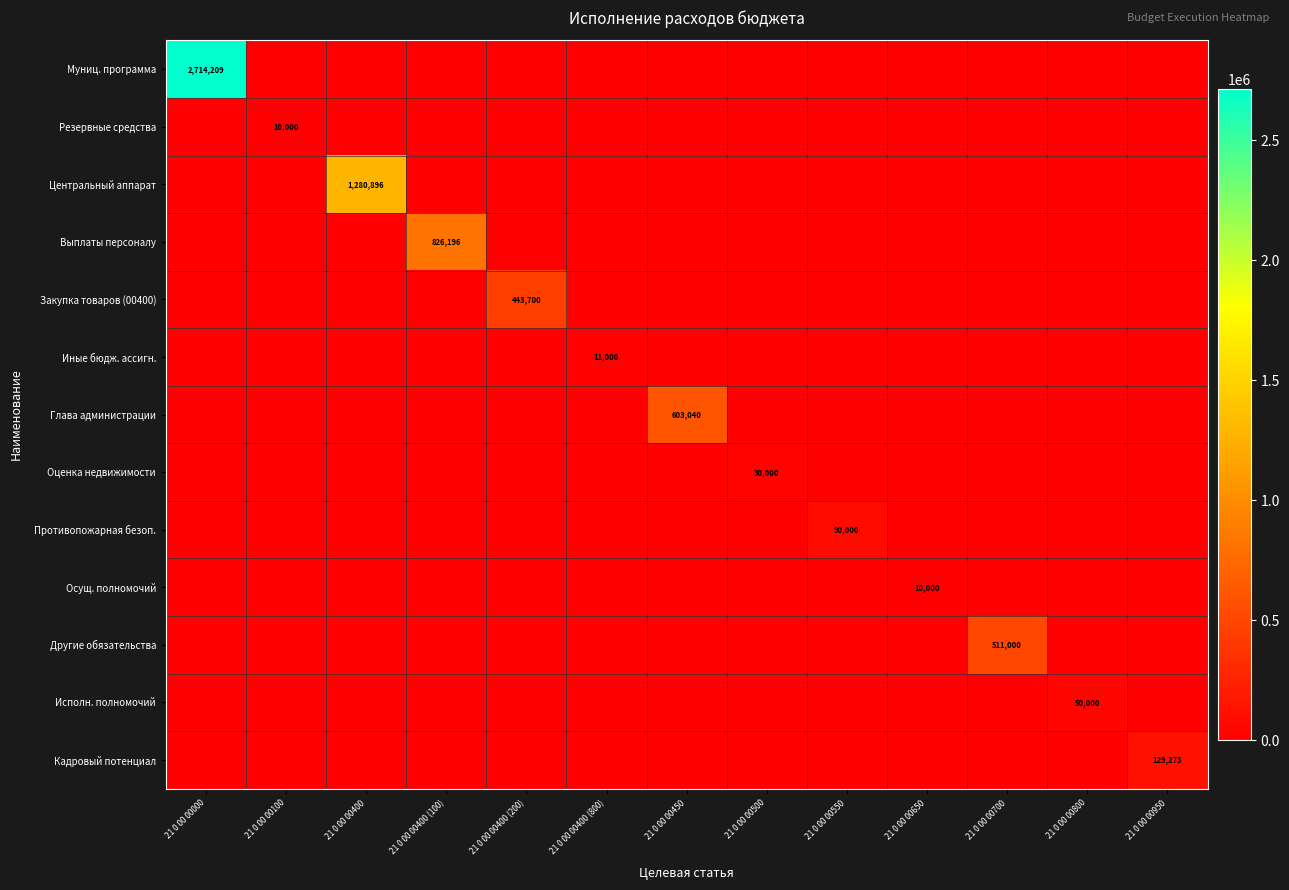

The value of Резервные средства at 21 0 00 00100 is 14987. True or false?

False